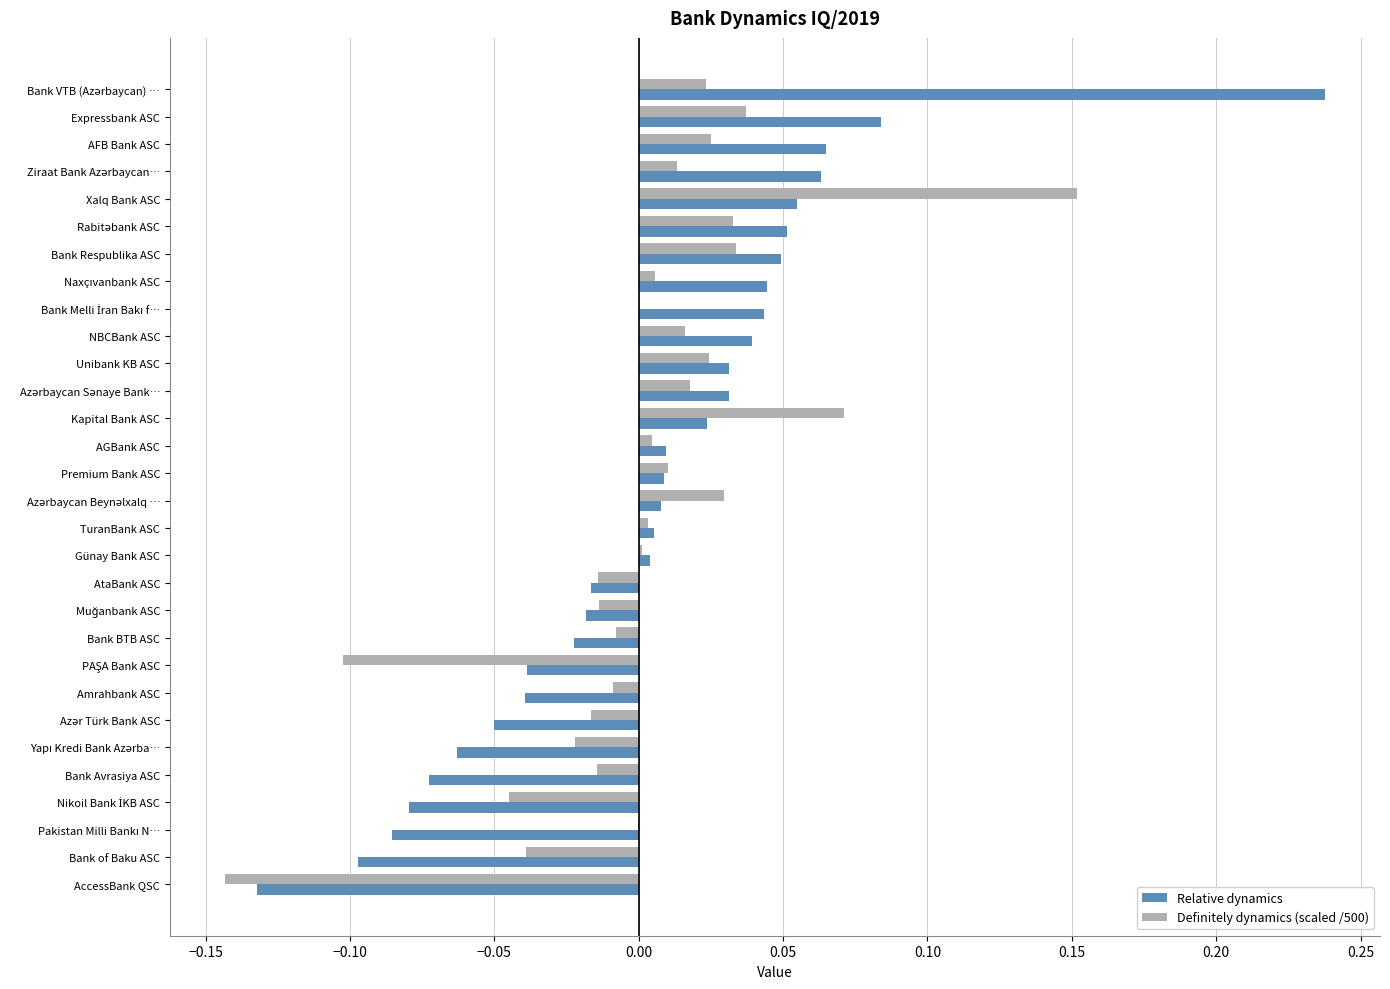

Is it true that Relative dynamics equals 0.0 at AGBank ASC?

True